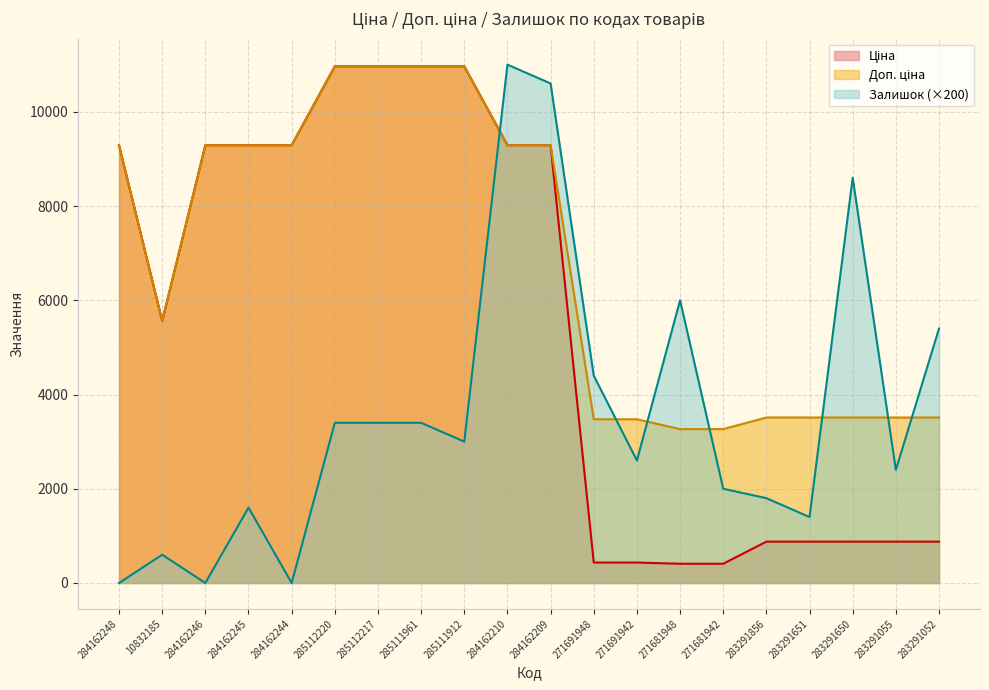

What is the total value across all series at 285112217?

25328.8